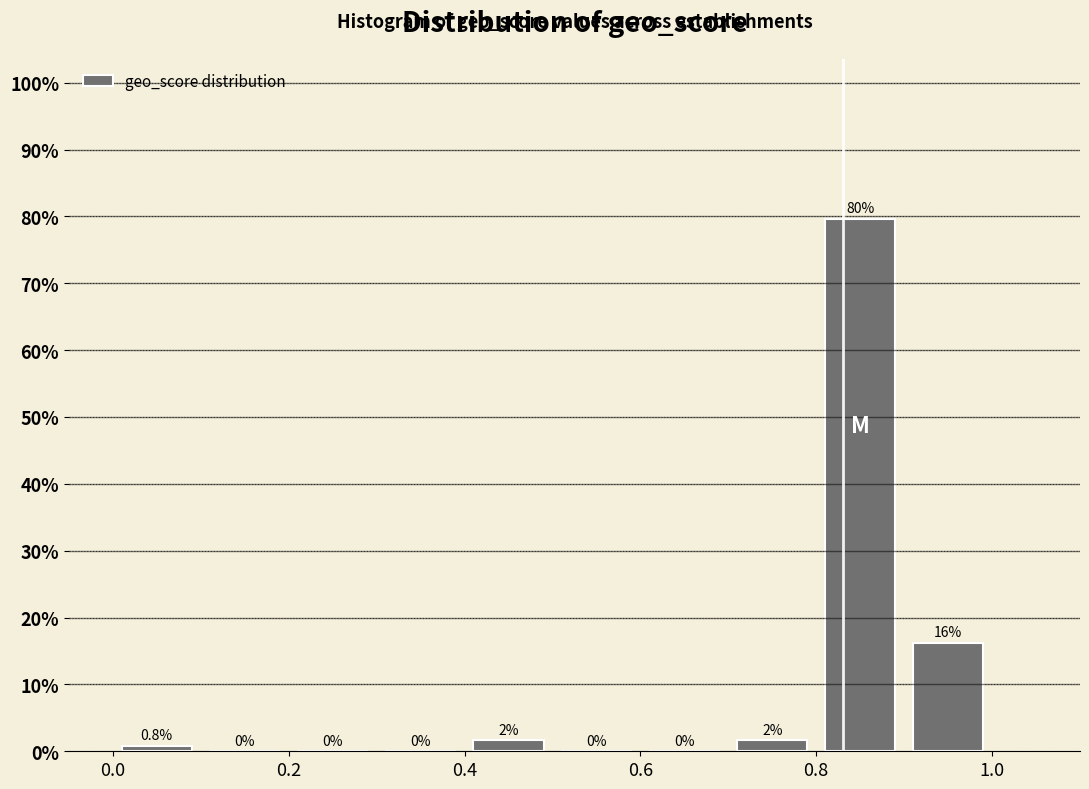

Which range on the x-axis has the tallest bar?

0.8 to 0.9